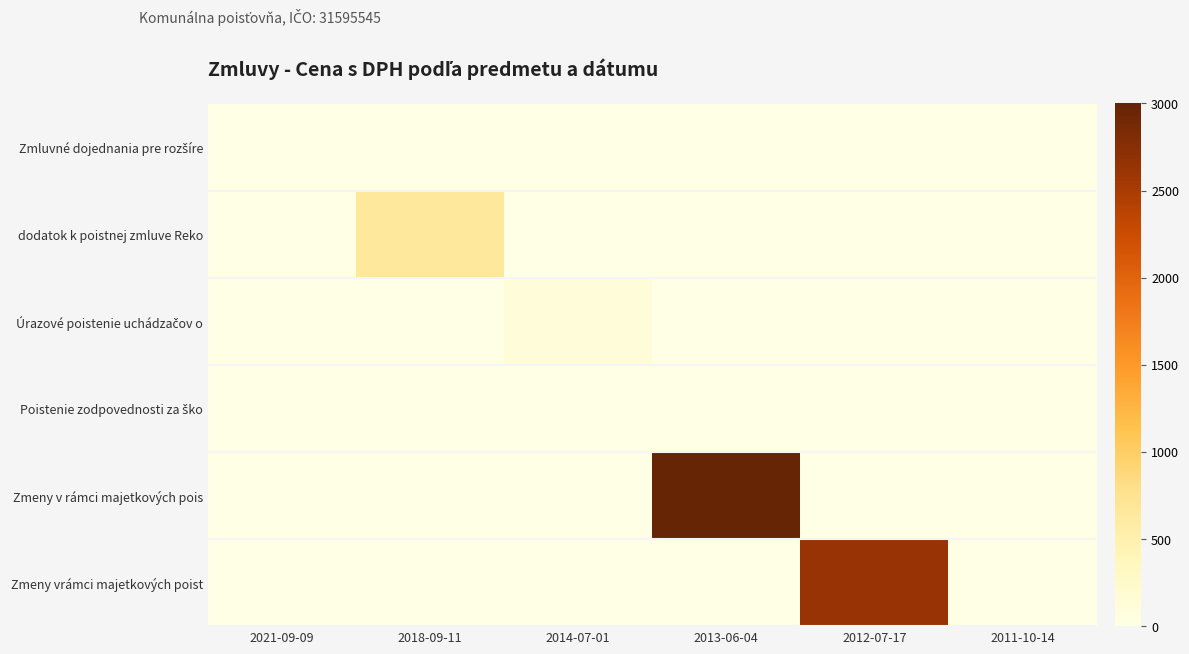

List the series in order of their peak value, highest first.

Zmeny v rámci majetkových pois, Zmeny vrámci majetkových poist, dodatok k poistnej zmluve Reko, Úrazové poistenie uchádzačov o, Zmluvné dojednania pre rozšíre, Poistenie zodpovednosti za ško